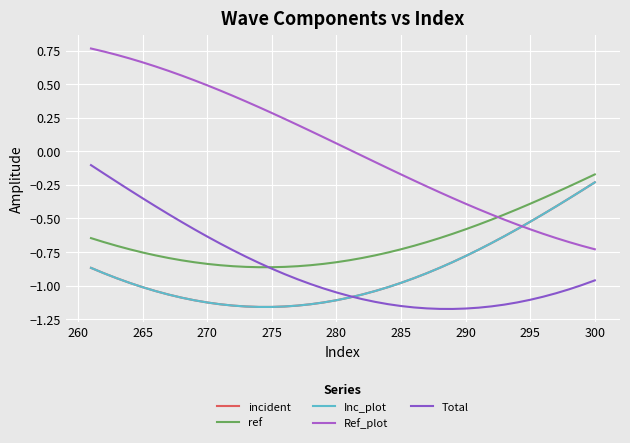

Which series has the largest range (max minus min)?

Ref_plot